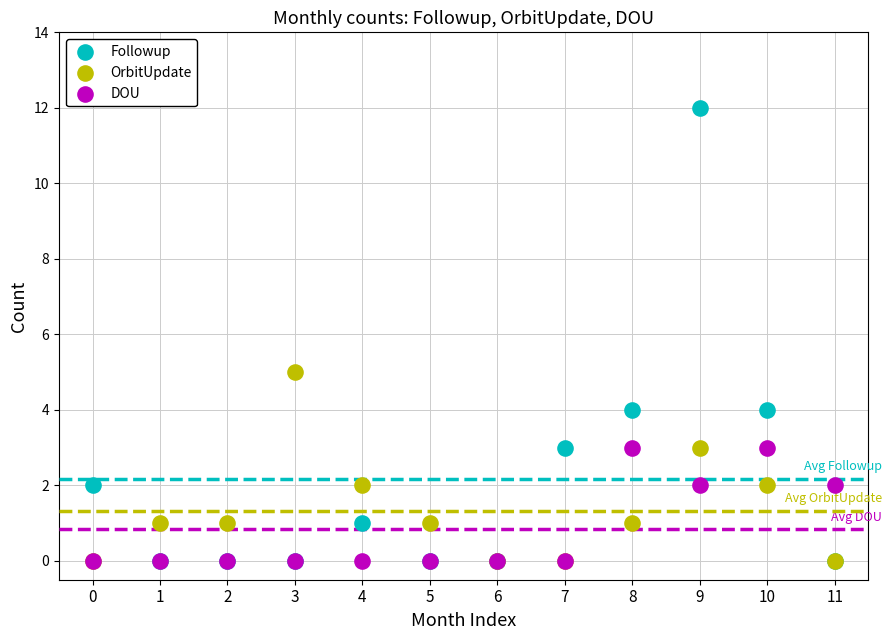

What are all the series names shown in the legend?

Followup, OrbitUpdate, DOU